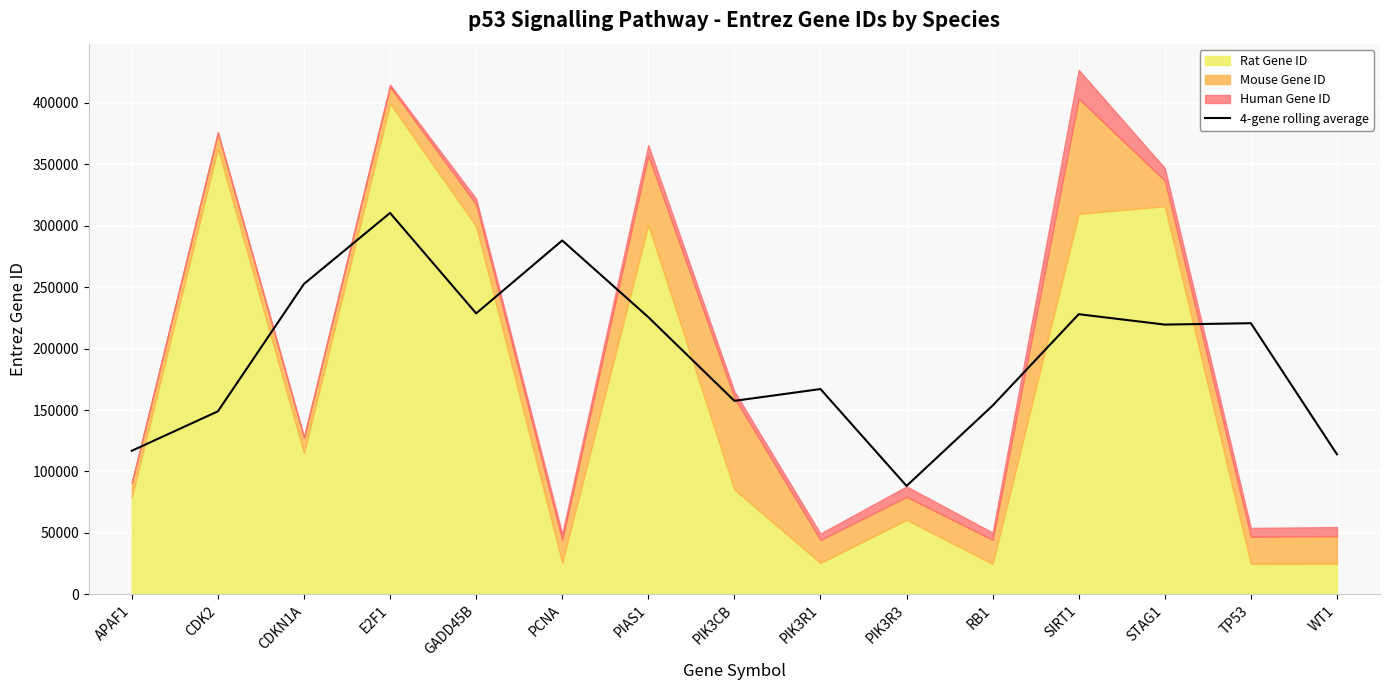

What is the difference between the maximum and second lowest values?

196486.0